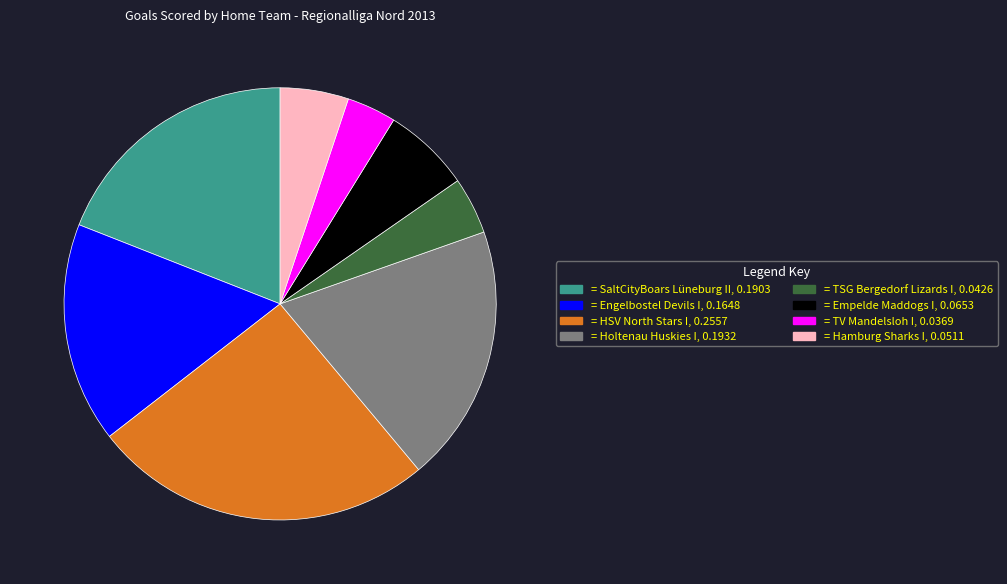

Is there a majority slice in this chart?

No